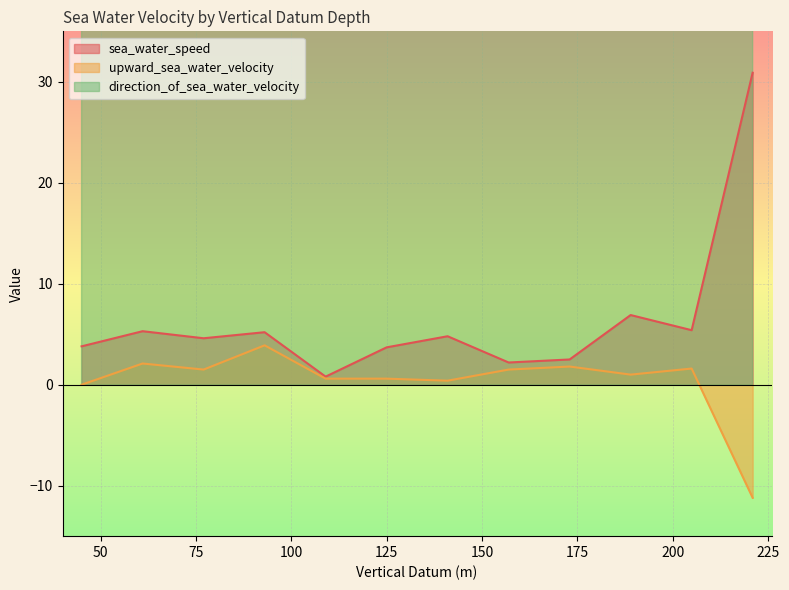

The sea_water_speed series shows 4.4 at 173.0. True or false?

False